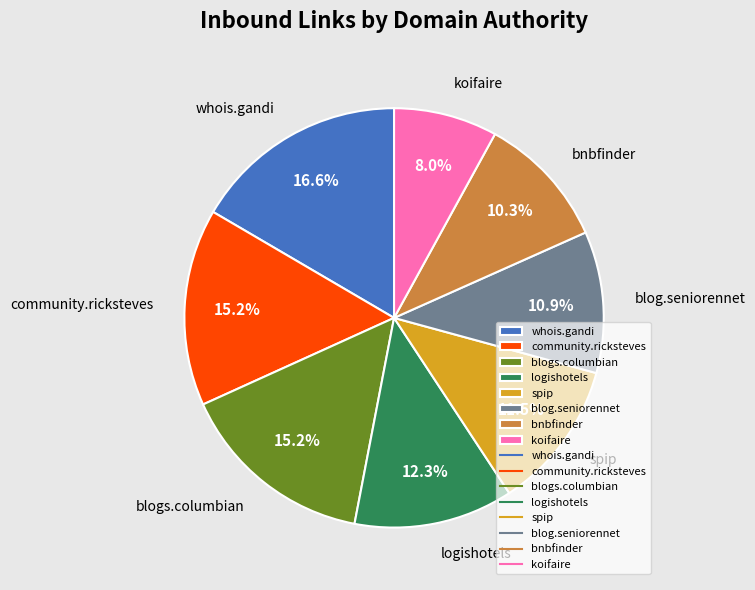

How much of the chart is everything except logishotels?

87.7%